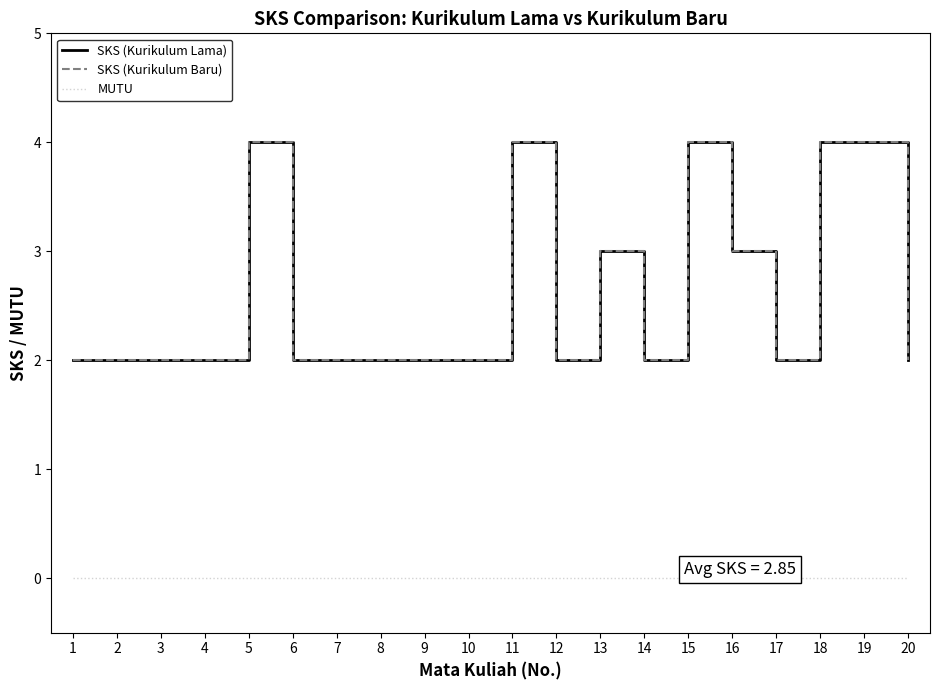

What is the lowest value of the SKS (Kurikulum Lama) series?

2